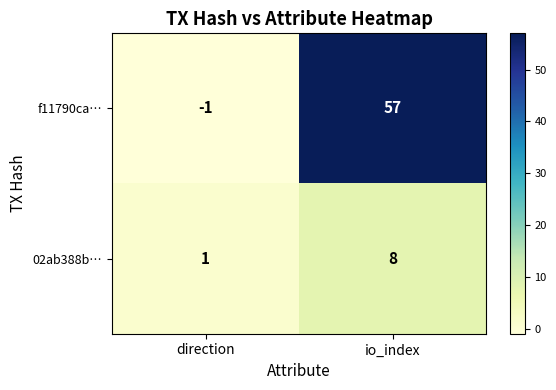

Reading left to right, extract all data points from this chart.

f11790ca…: direction=-1	io_index=57
02ab388b…: direction=1	io_index=8